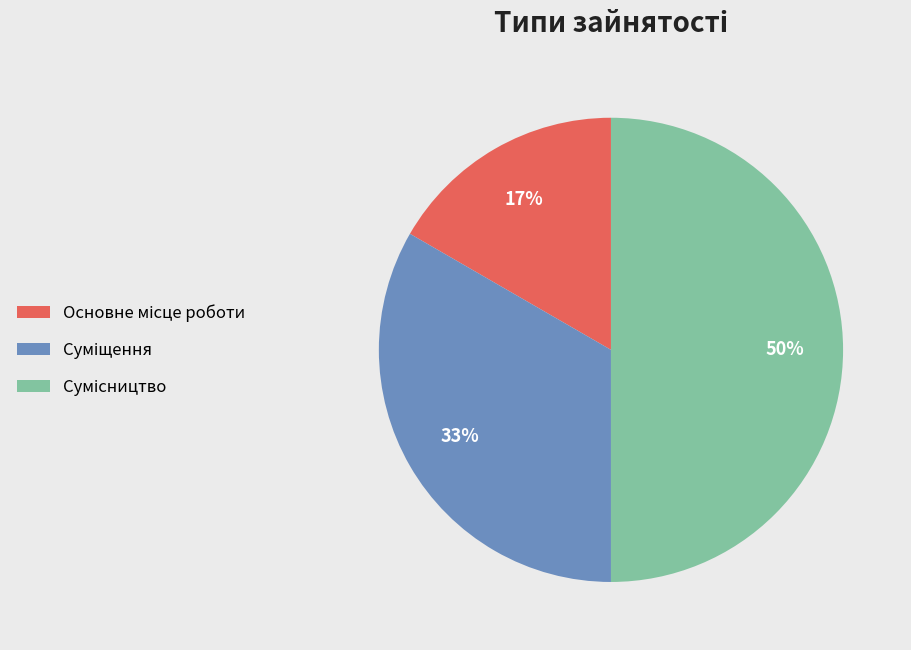

To the nearest percent, what is the average slice percentage?

33%